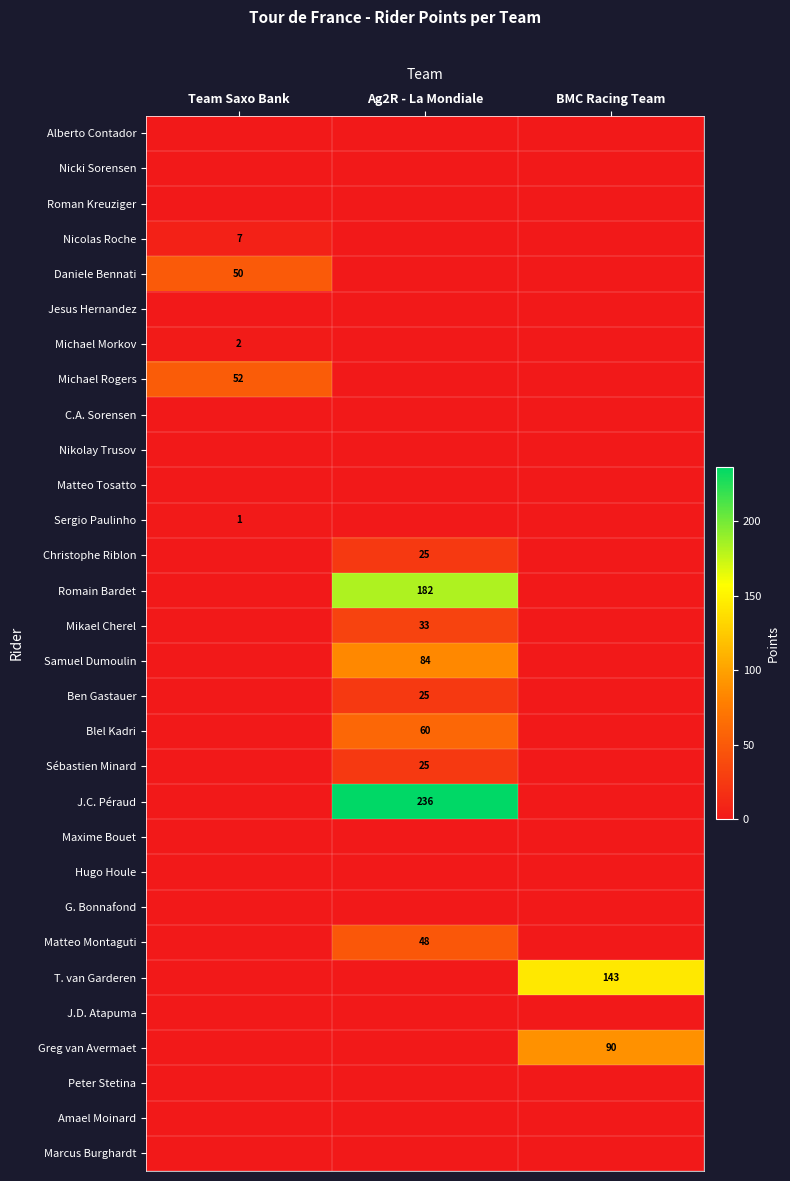

True or false: T. van Garderen has a value of 143 at BMC Racing Team.

True